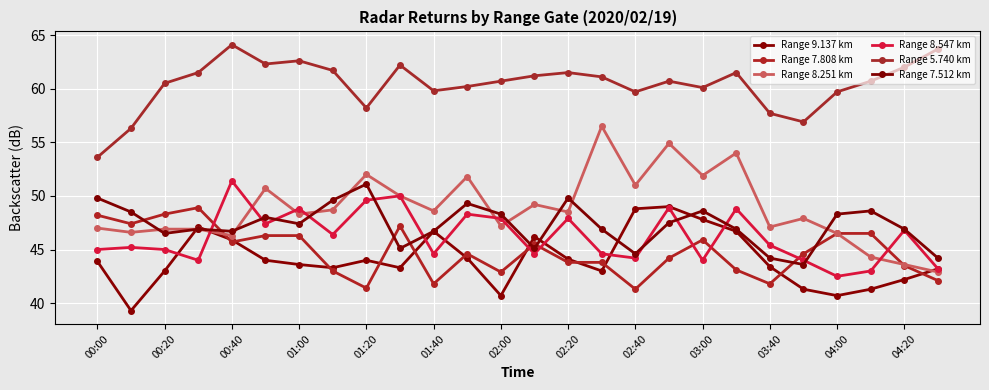

How many lines are shown in the chart?

6